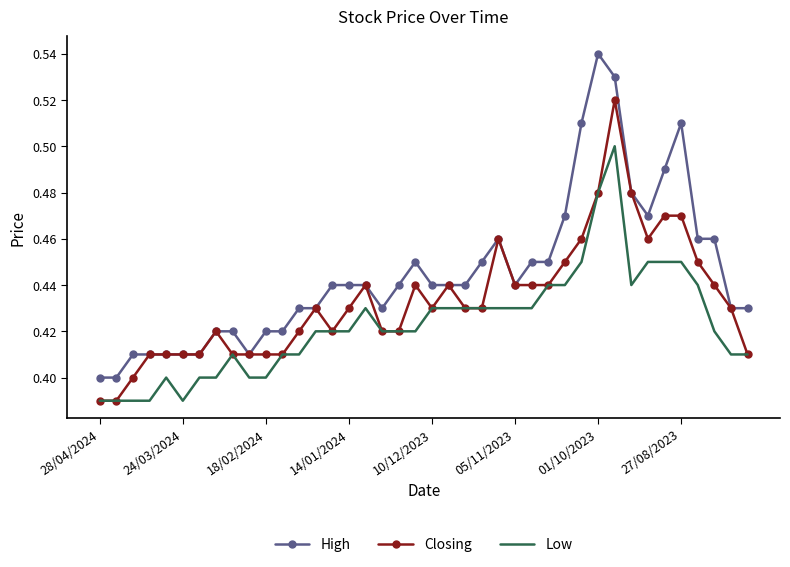

True or false: Low and High cross at least once.

False